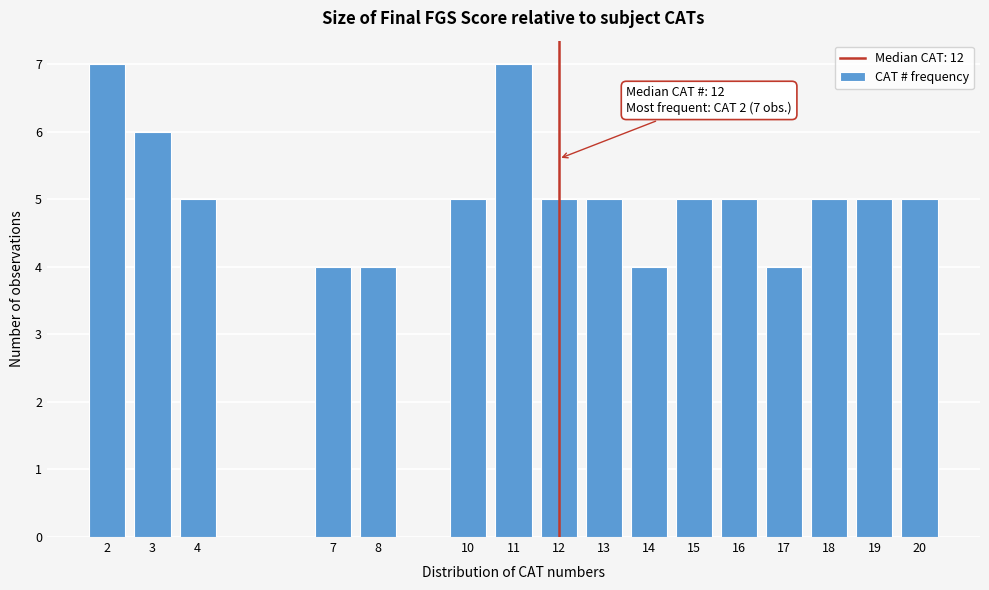

Reading right to left, list all the values displayed in this chart.

5	5	5	4	5	5	4	5	5	7	5	4	4	5	6	7